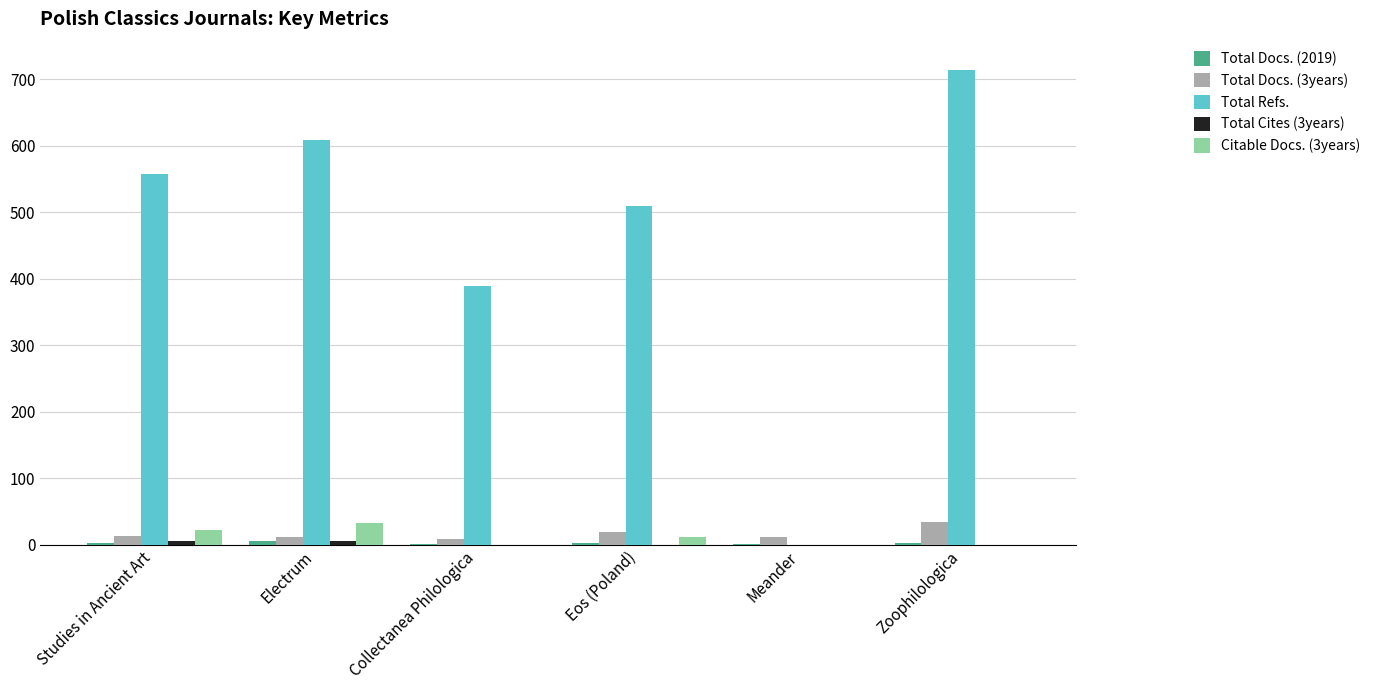

Where is Total Refs. nearest to the value 356?

Collectanea Philologica